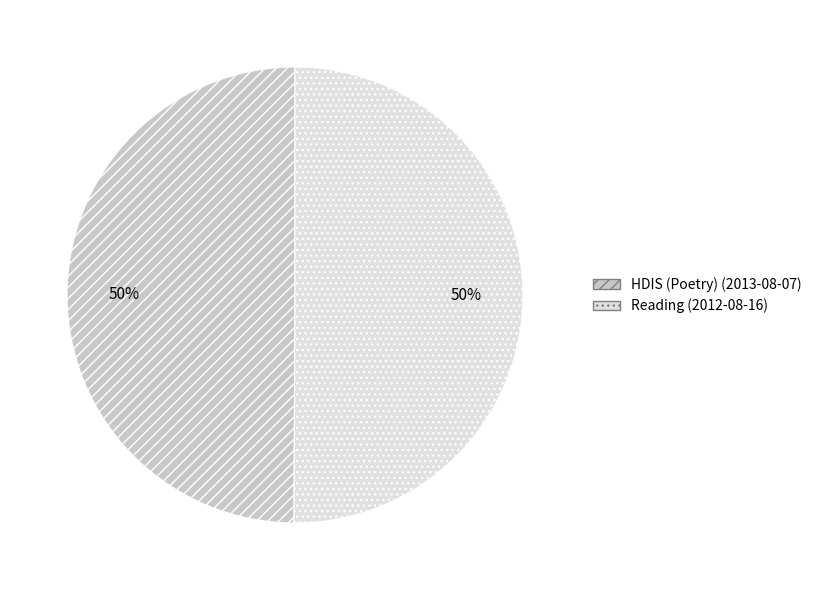

Count the number of slices in the pie.

2